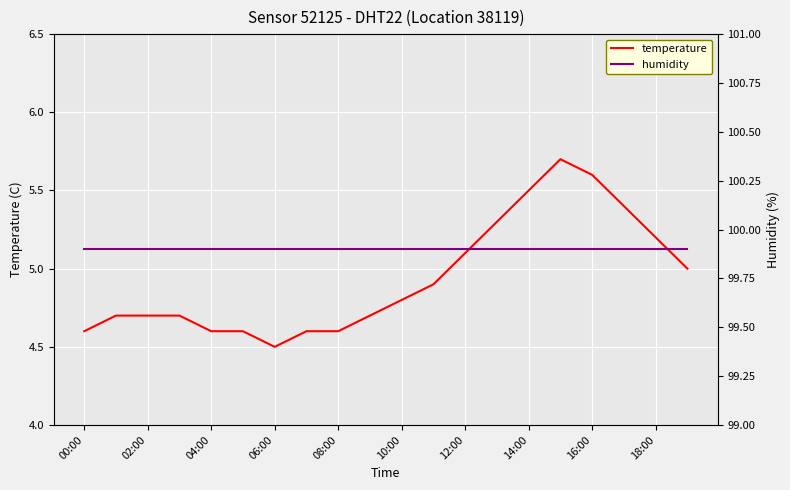

Which series changed the most between 13 and 17?

temperature